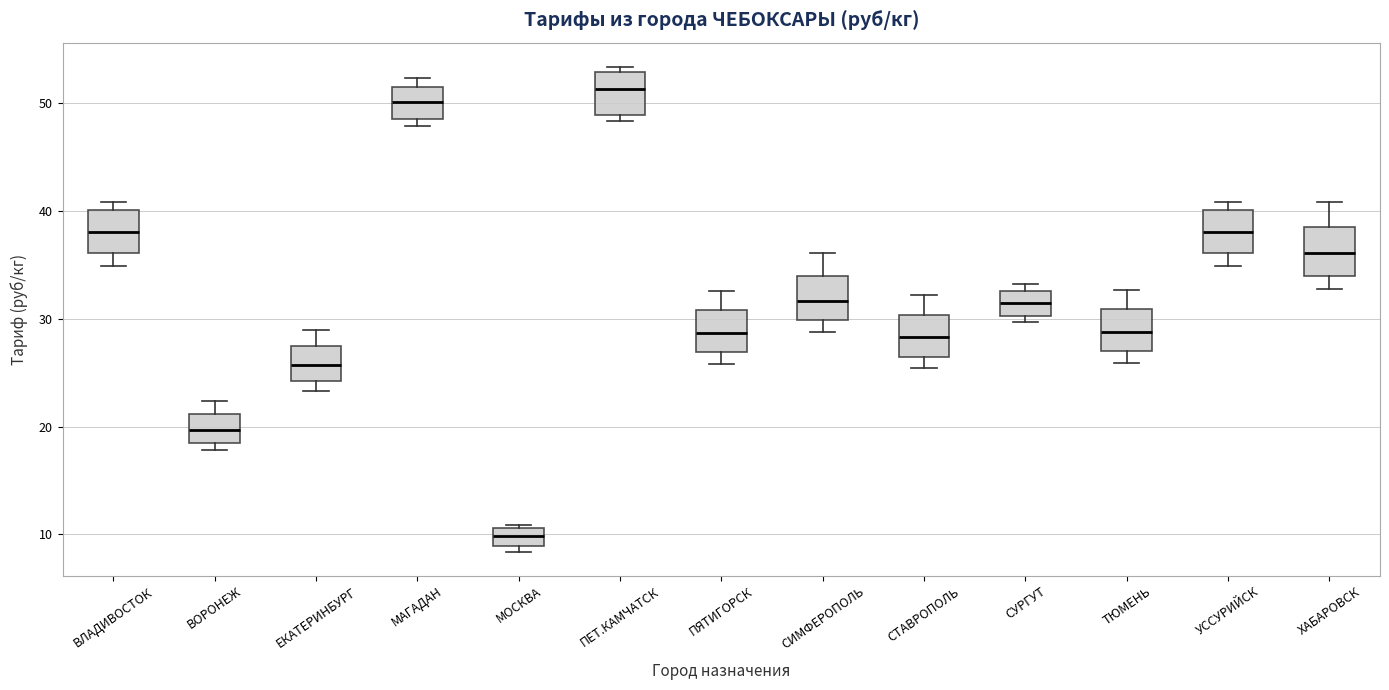

Where does the upper whisker of the box for СИМФЕРОПОЛЬ end on the y-axis? The values are not printed on the chart, so give them approximately, as read against the axis.

36